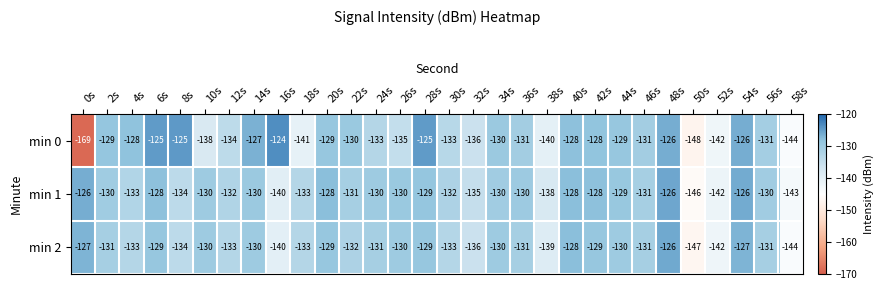

Is the value of min 0 at 46s greater than the value of min 2 at 30s?

Yes